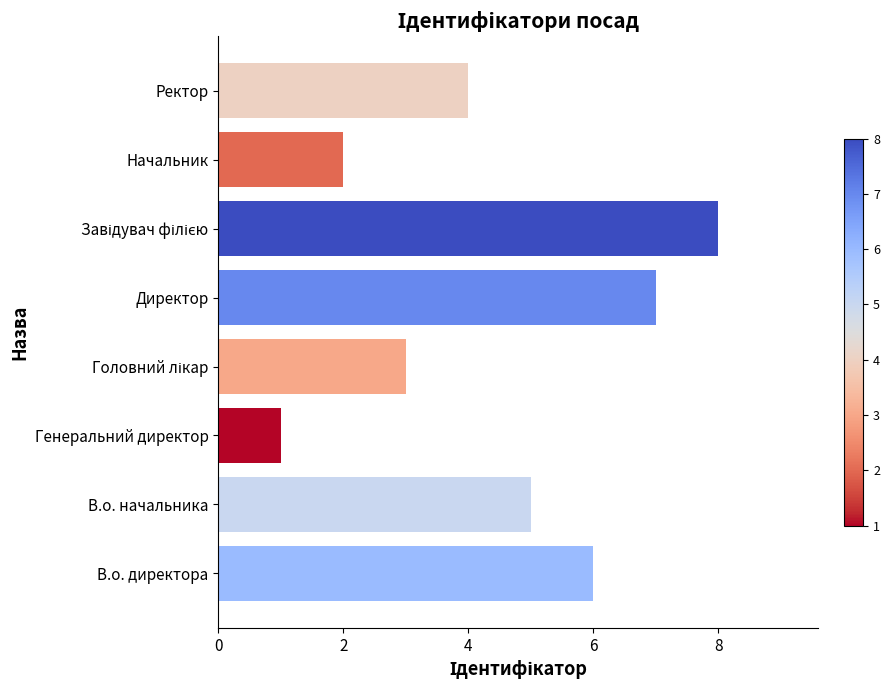

What is the sum of all values?

36